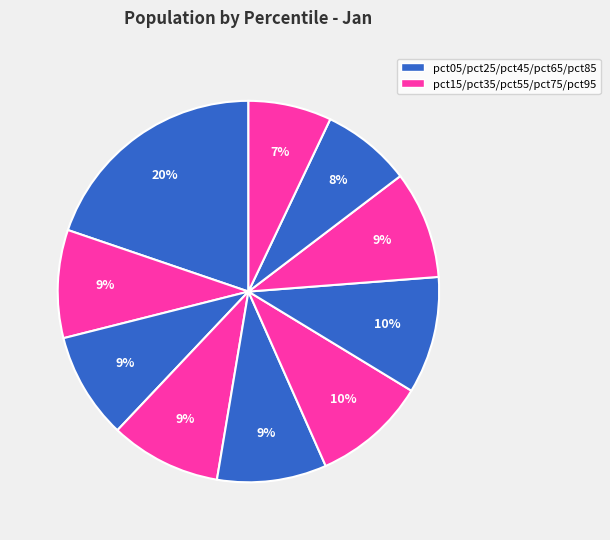

How many slices are in this pie chart?

10